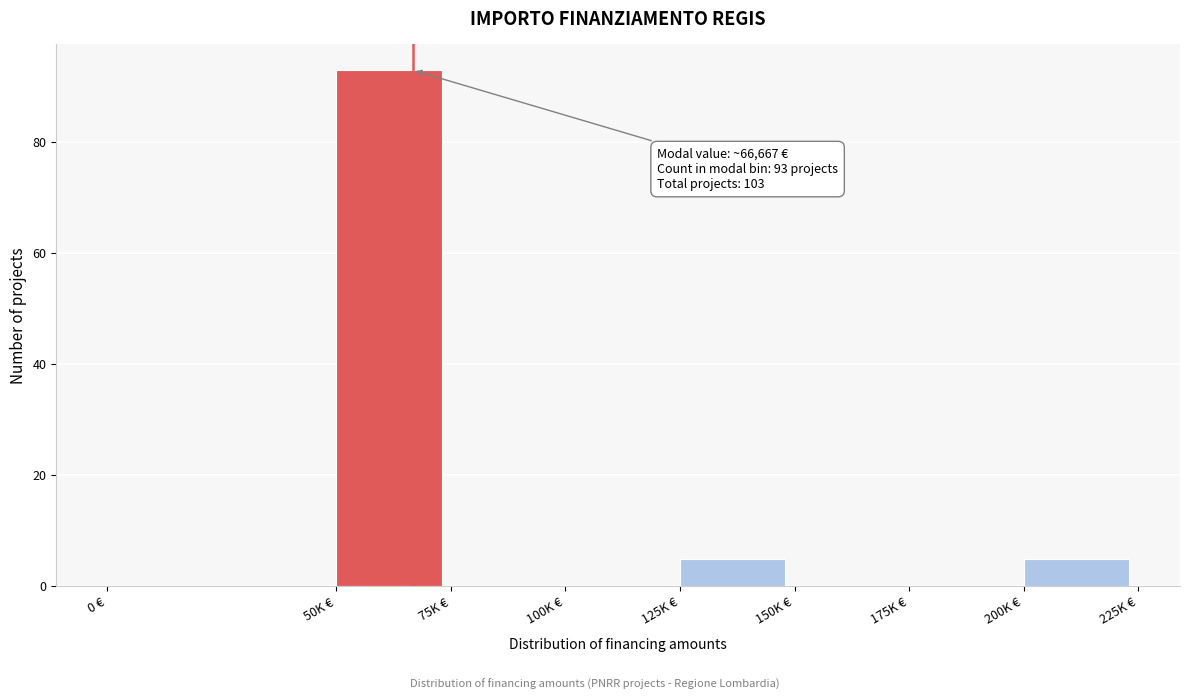

Reading right to left, transcribe all the data shown in this chart.

200K €=5	175K €=0	150K €=0	125K €=5	100K €=0	75K €=0	50K €=93	0 €=0